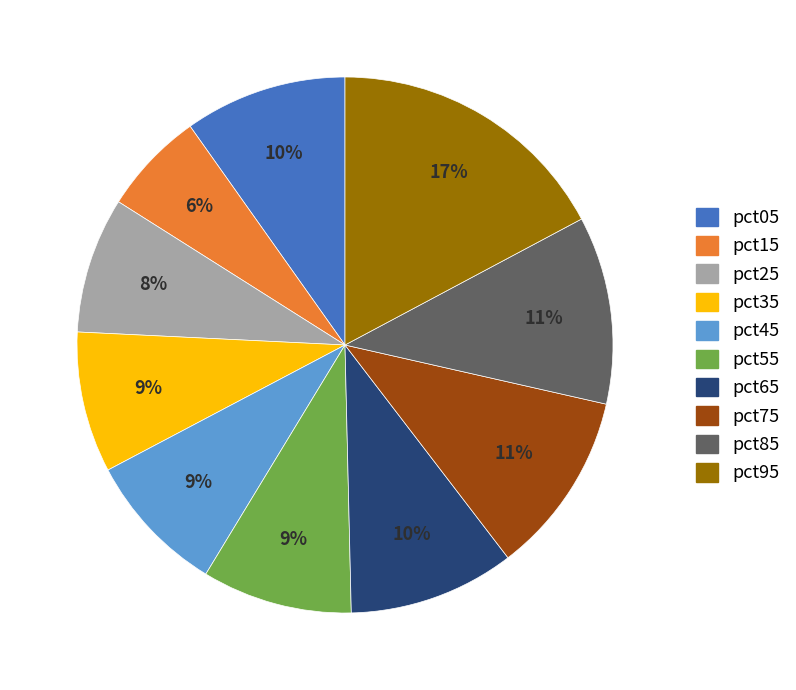

Which has a higher value, pct55 or pct25?

pct55